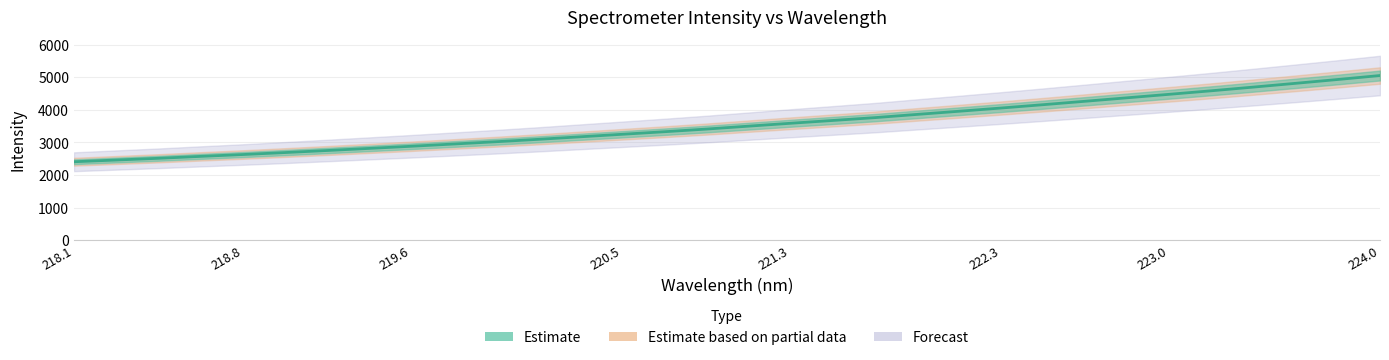

What is the sum of all values?

113713.1